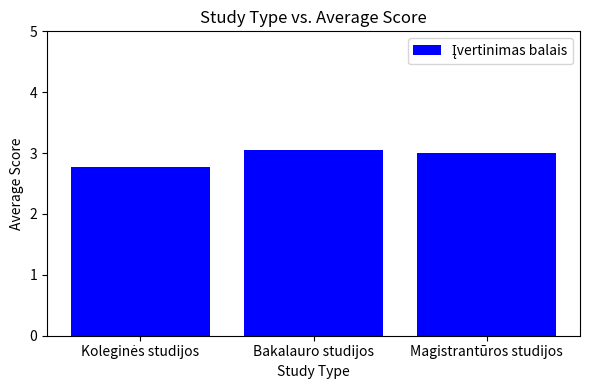

True or false: the data shows 1.3 at Magistrantūros studijos.

False